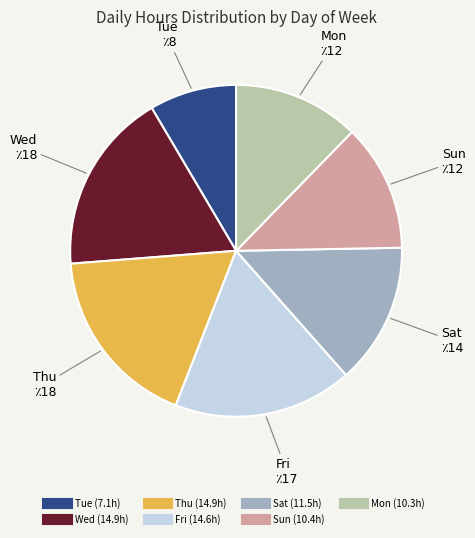

How many segments does this pie chart have?

7